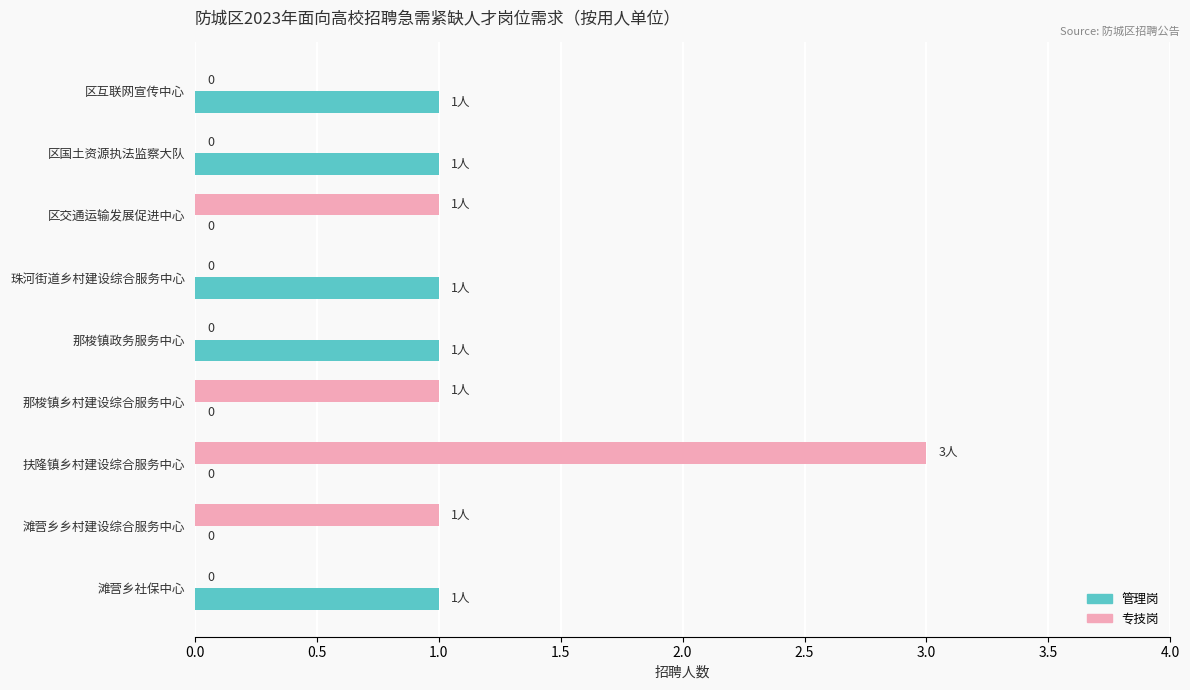

What is the average value of the 管理岗 series?

1